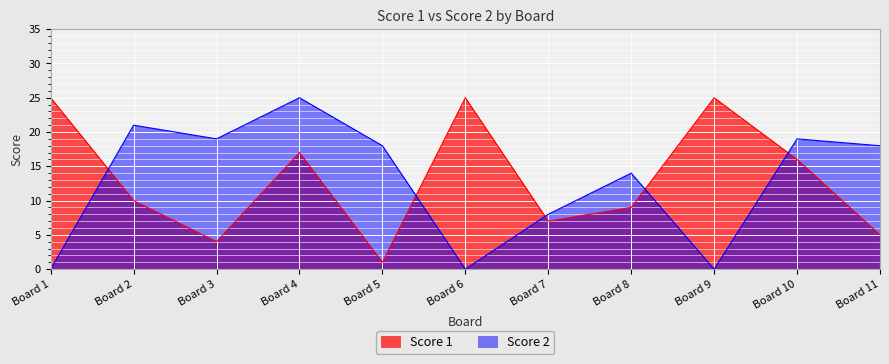

What is the total value across all series at Board 10?

35